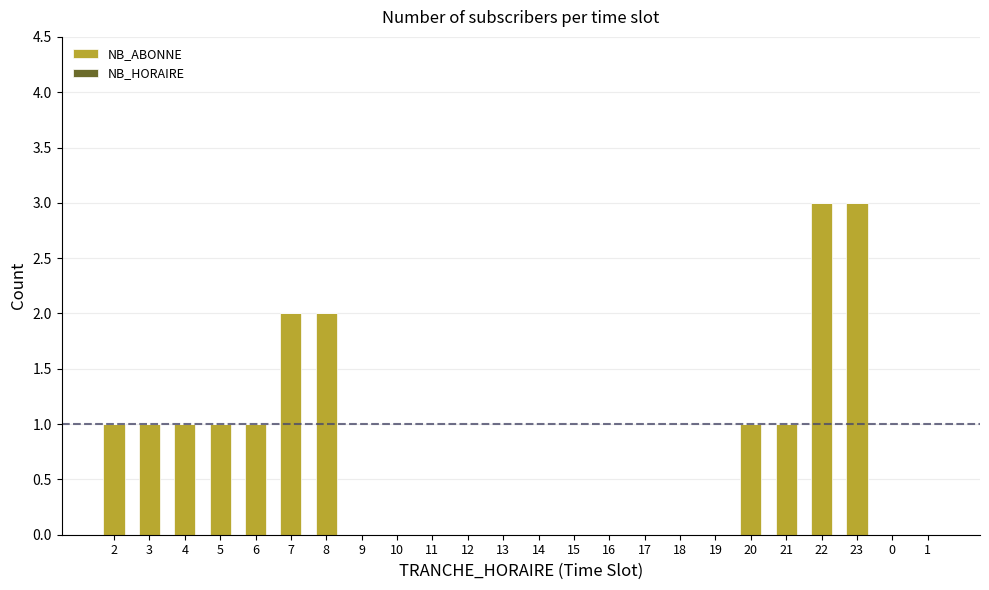

Which has a higher value, 6 or 11?

6